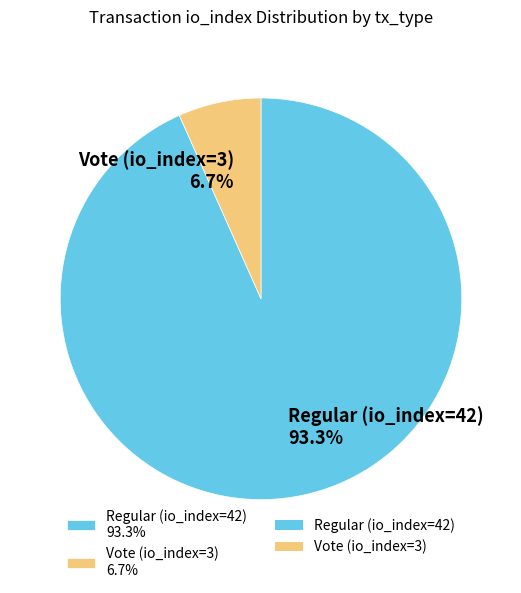

Do Regular (io_index=42) and Vote (io_index=3) together represent more than half of the pie?

Yes